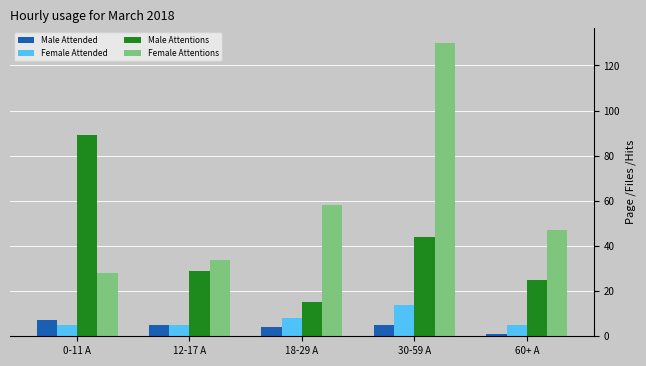

Rank the series by their maximum value, from lowest to highest.

Male Attended, Female Attended, Male Attentions, Female Attentions